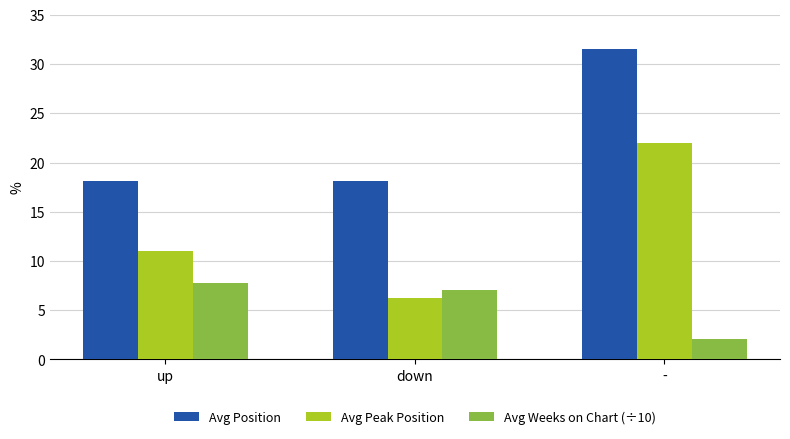

Which series has the largest range (max minus min)?

Avg Peak Position